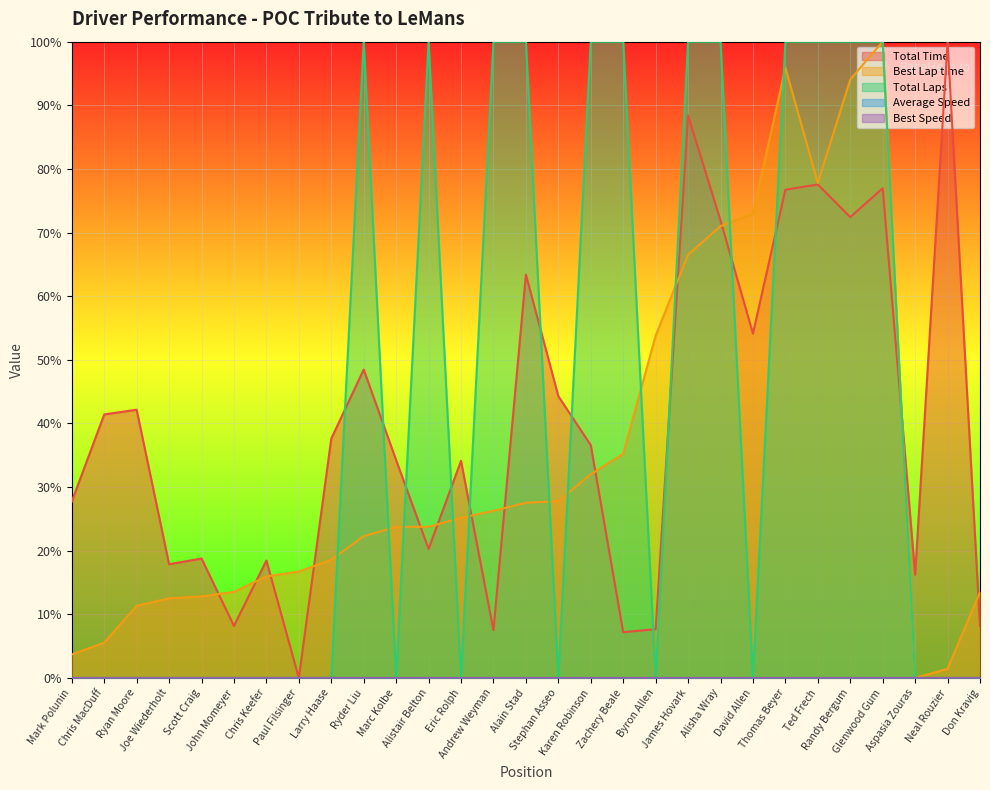

At which category is the sum across all series the highest?

Glenwood Gum